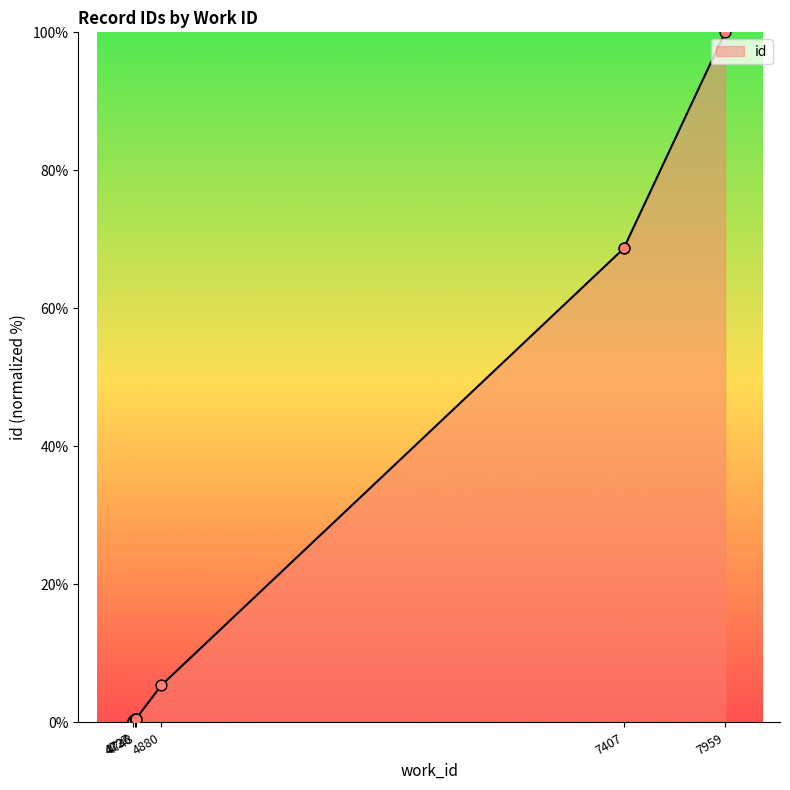

What is the ratio of the value at 4736 to the value at 4880?

0.1